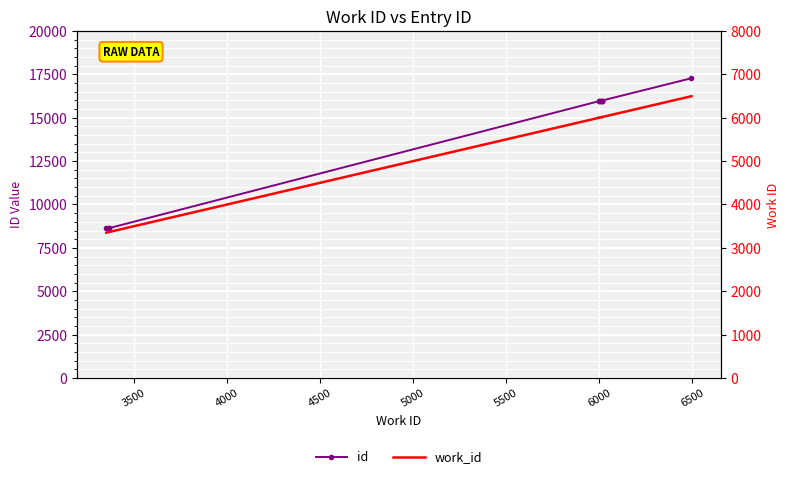

What is the total value across all series at 5500?

21959